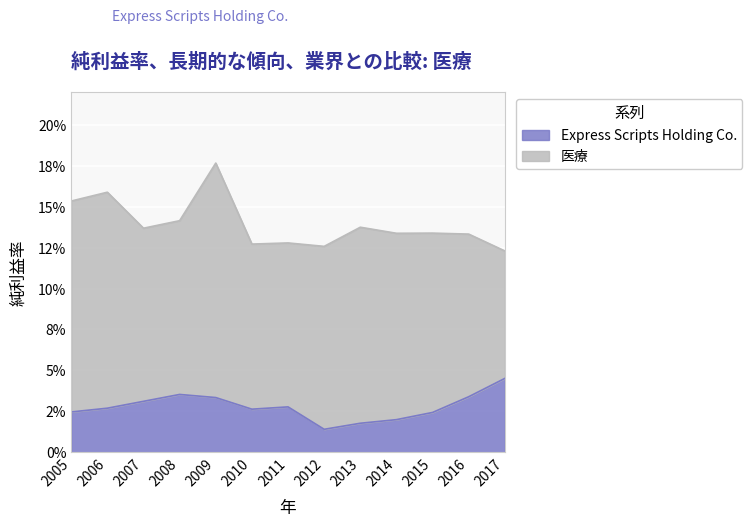

What are all the series names shown in the legend?

Express Scripts Holding Co., 医療